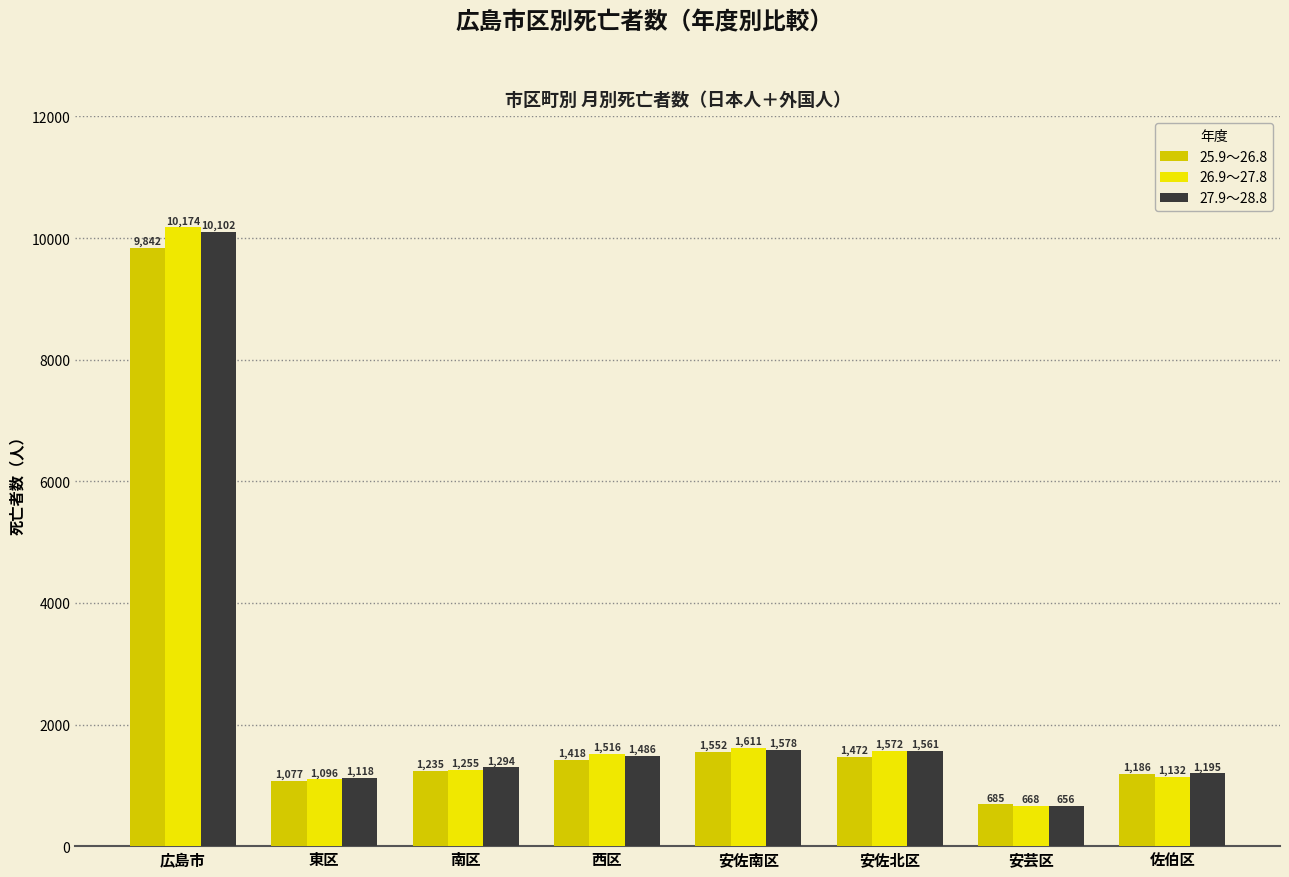

How many bars are there in each group?

3